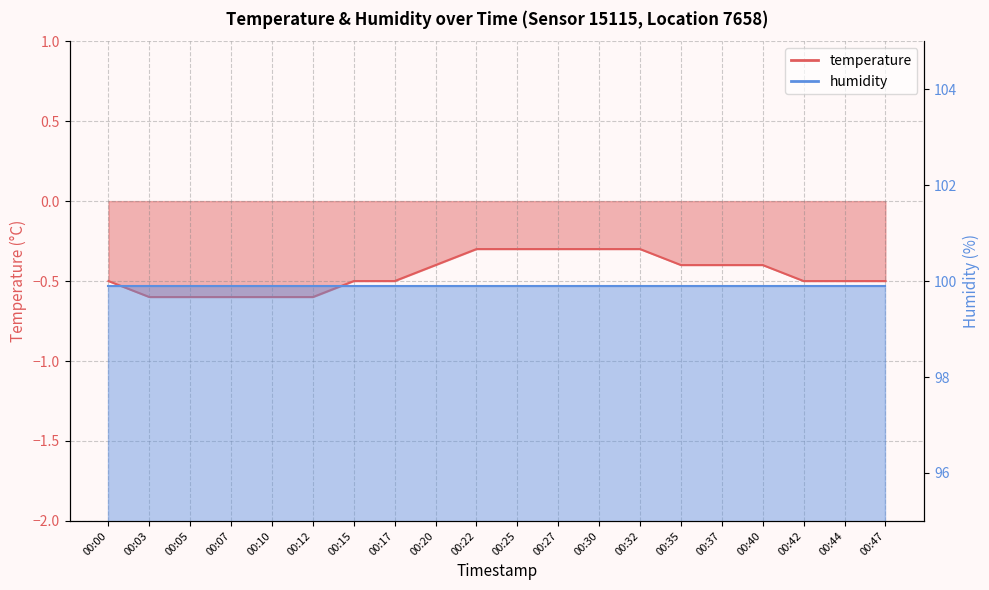

Reading left to right, list all the values displayed in this chart.

-0.5	-0.6	-0.6	-0.6	-0.6	-0.6	-0.5	-0.5	-0.4	-0.3	-0.3	-0.3	-0.3	-0.3	-0.4	-0.4	-0.4	-0.5	-0.5	-0.5